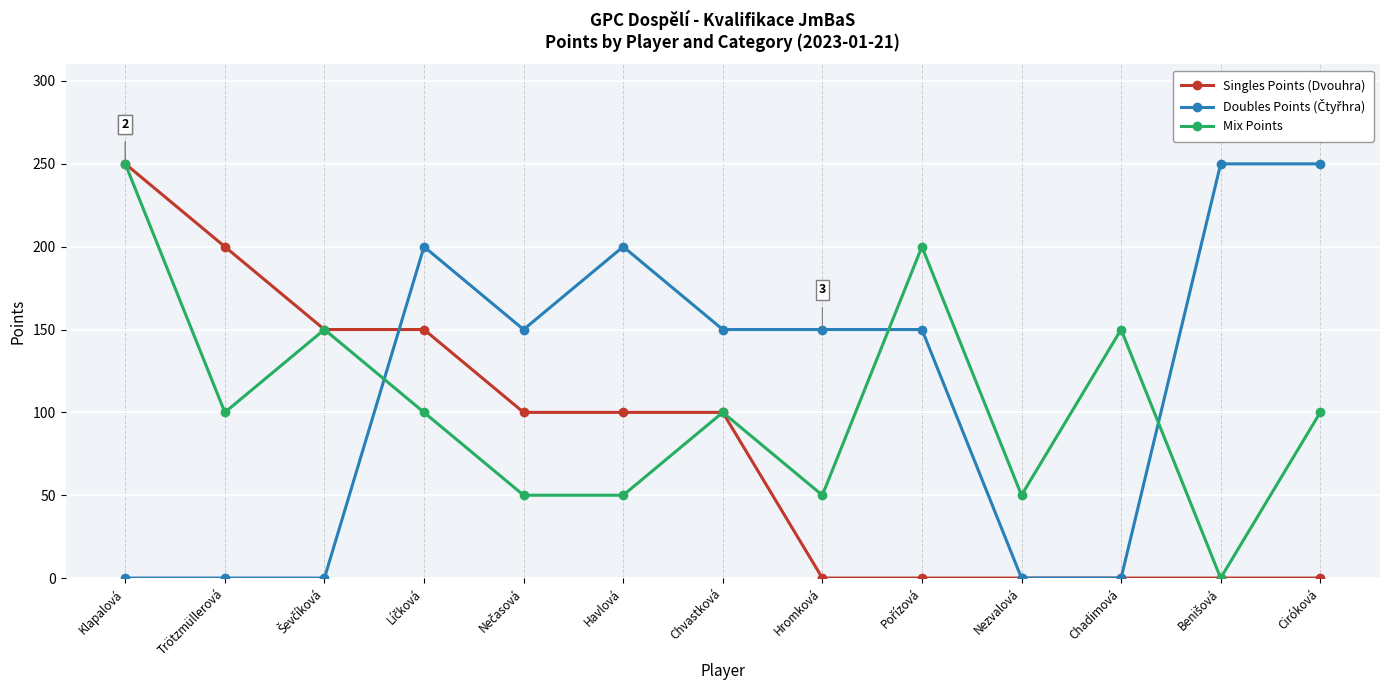

What is the value of the Mix Points point at the 6th from the left?

50